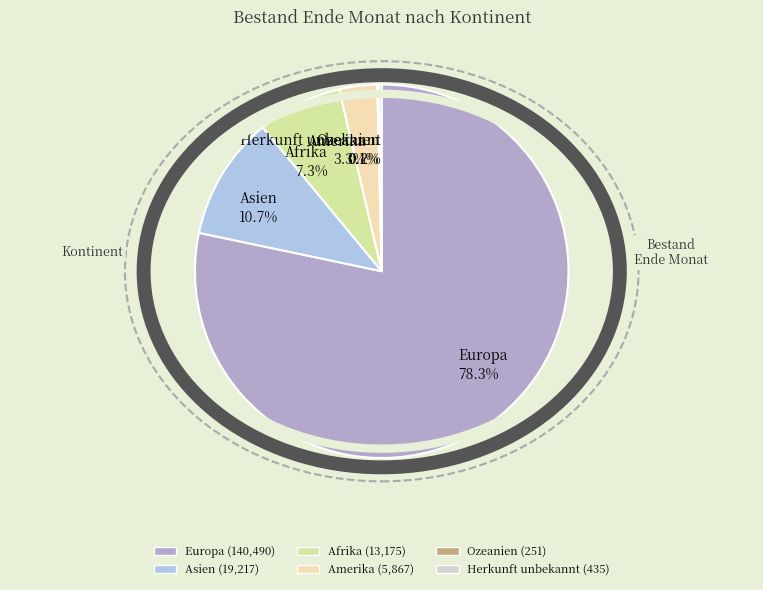

What percentage is the Europa slice, to the nearest percent?

78%